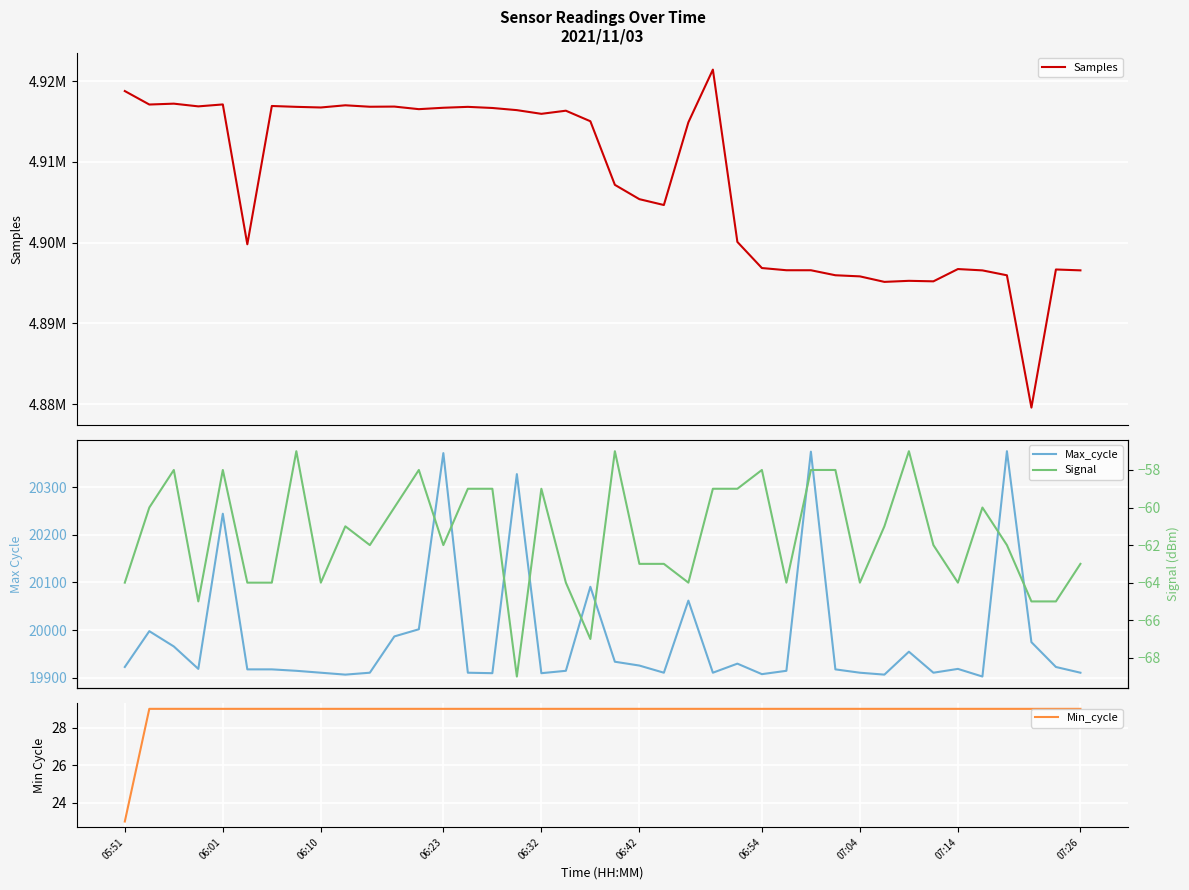

True or false: Min_cycle has more than 0 interior local peaks.

False